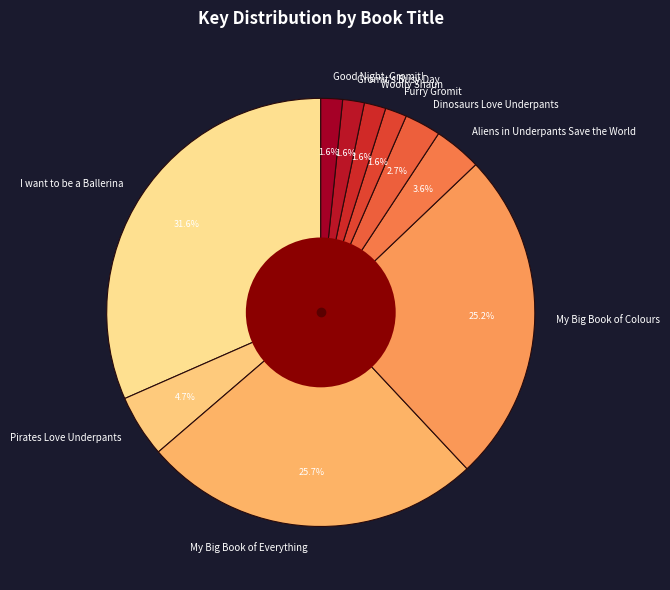

What percentage is the Good Night, Gromit! slice, to the nearest percent?

2%